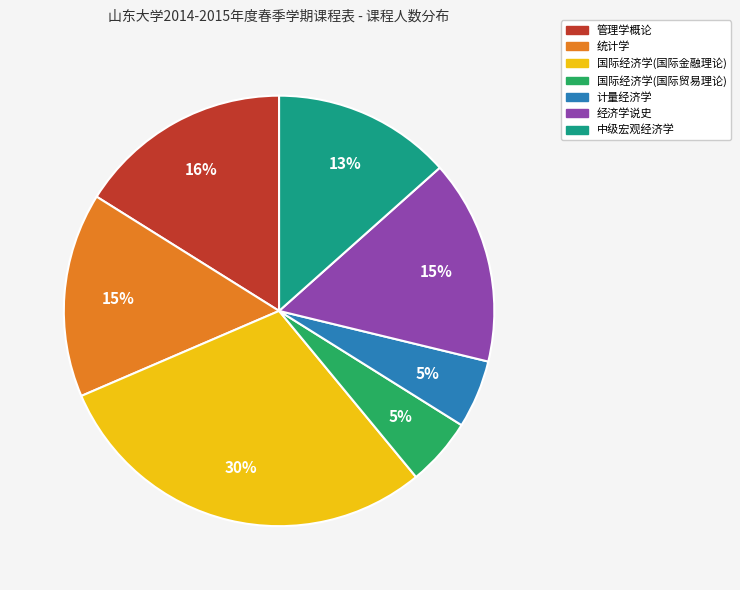

How many slices are in this pie chart?

7